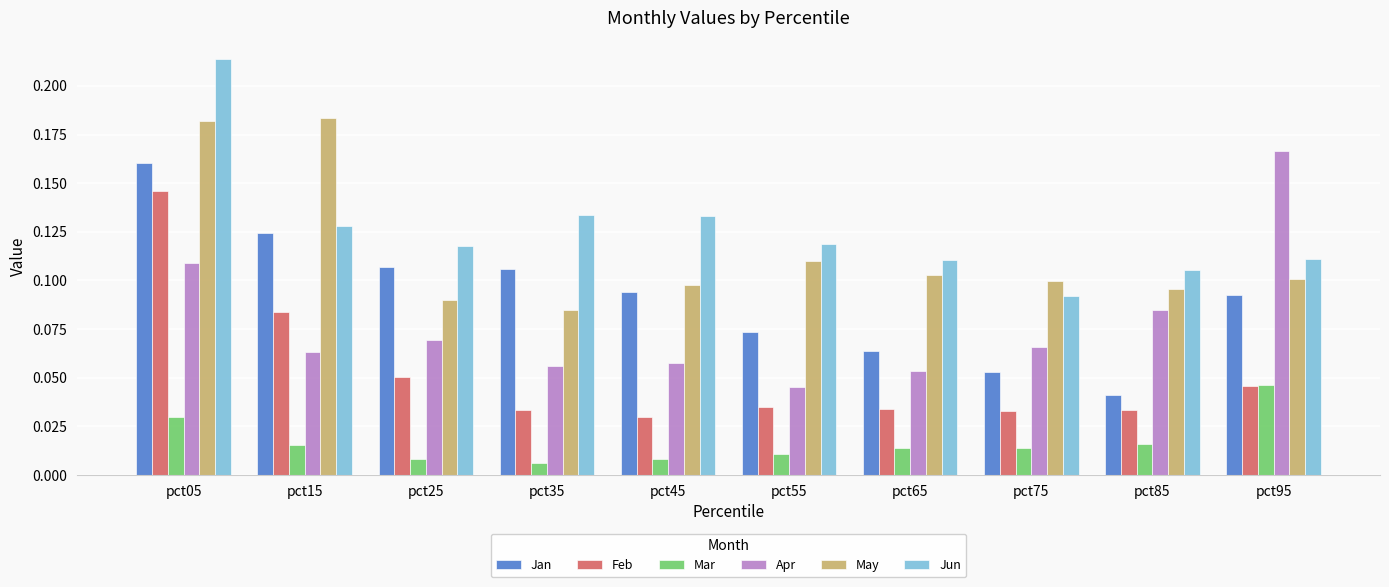

At which category is the sum across all series the highest?

pct05